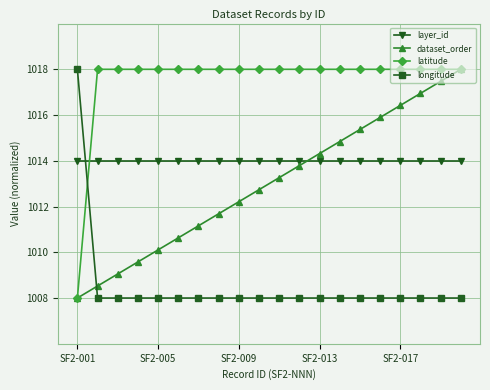

True or false: dataset_order has more than 0 interior local peaks.

False